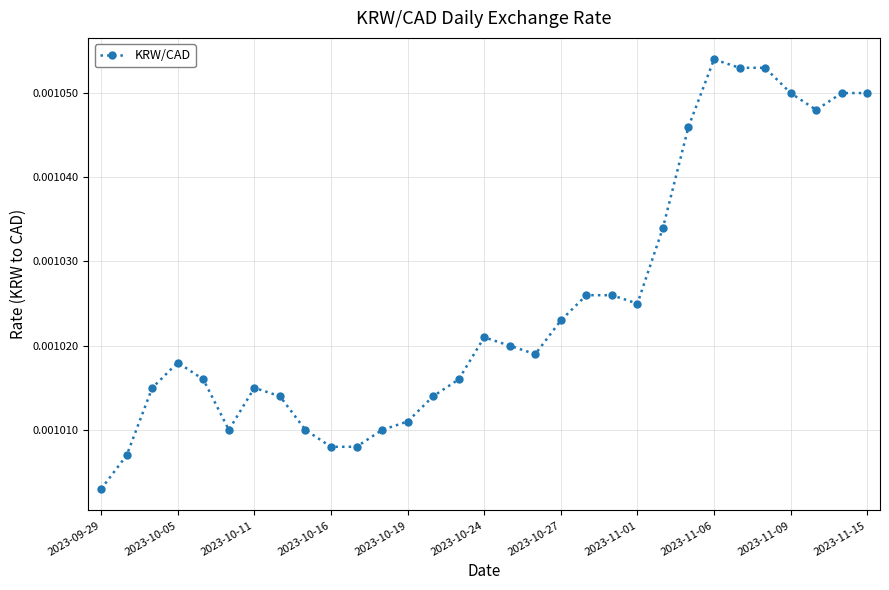

True or false: there are more than 2 points higher than both neighbors.

True